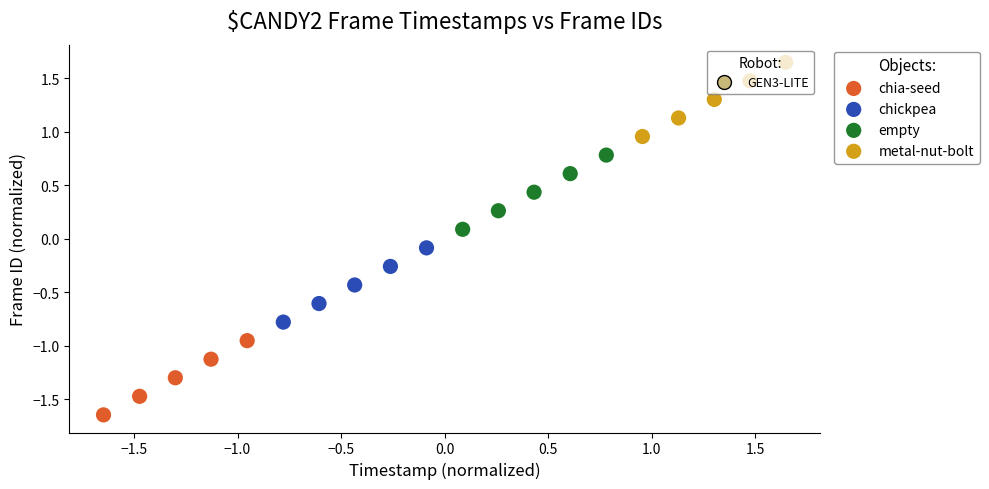

Which series contains the lowest Y value?

chia-seed